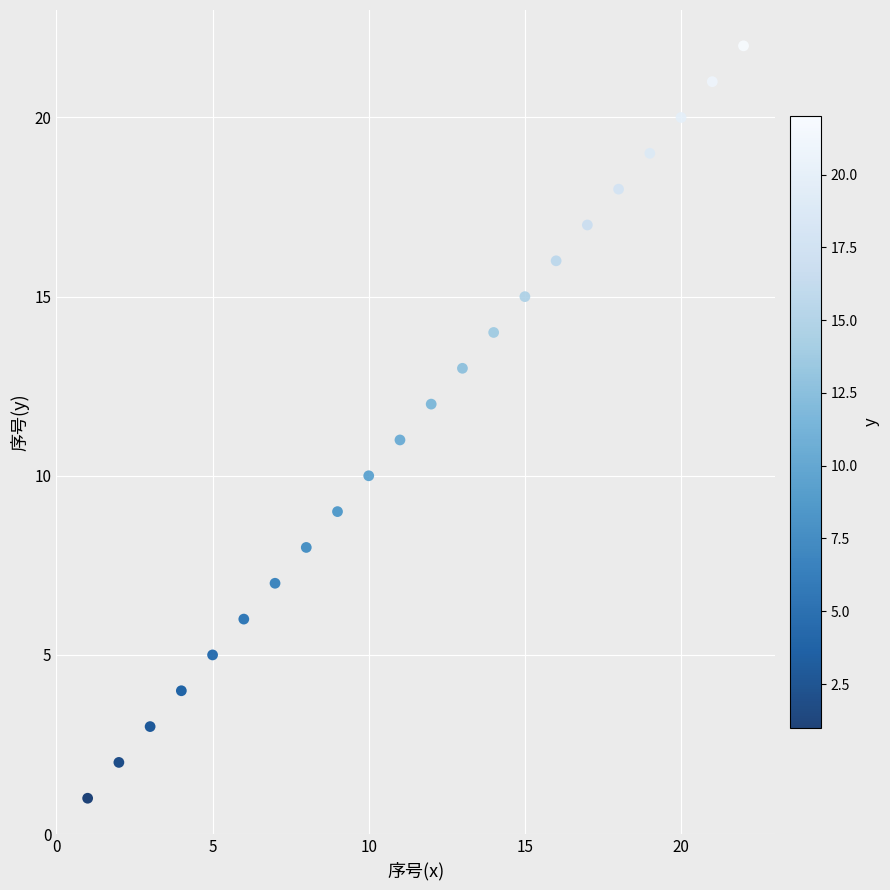

What is the range of Y values (max minus min)?

21